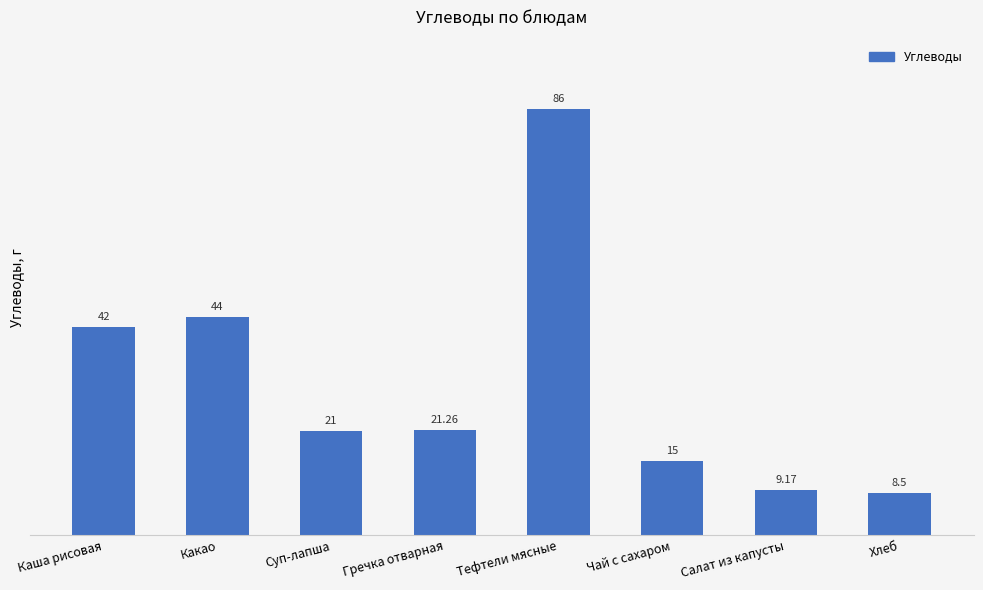

Rank the categories by value from lowest to highest.

Хлеб, Салат из капусты, Чай с сахаром, Суп-лапша, Гречка отварная, Каша рисовая, Какао, Тефтели мясные